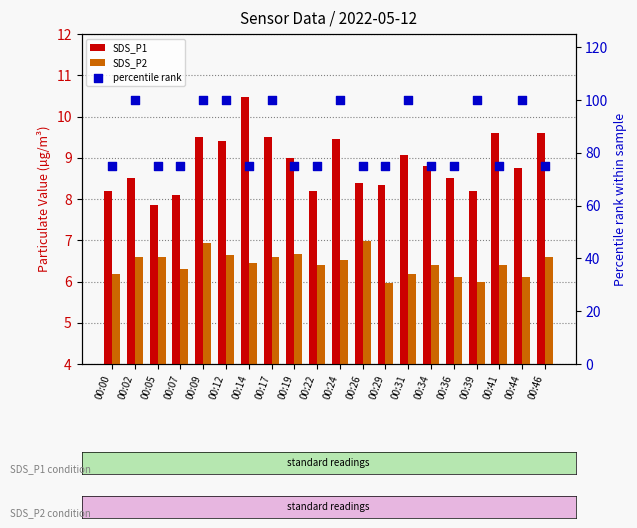

Is the value of SDS_P2 at 00:07 greater than the value of percentile rank at 00:34?

No